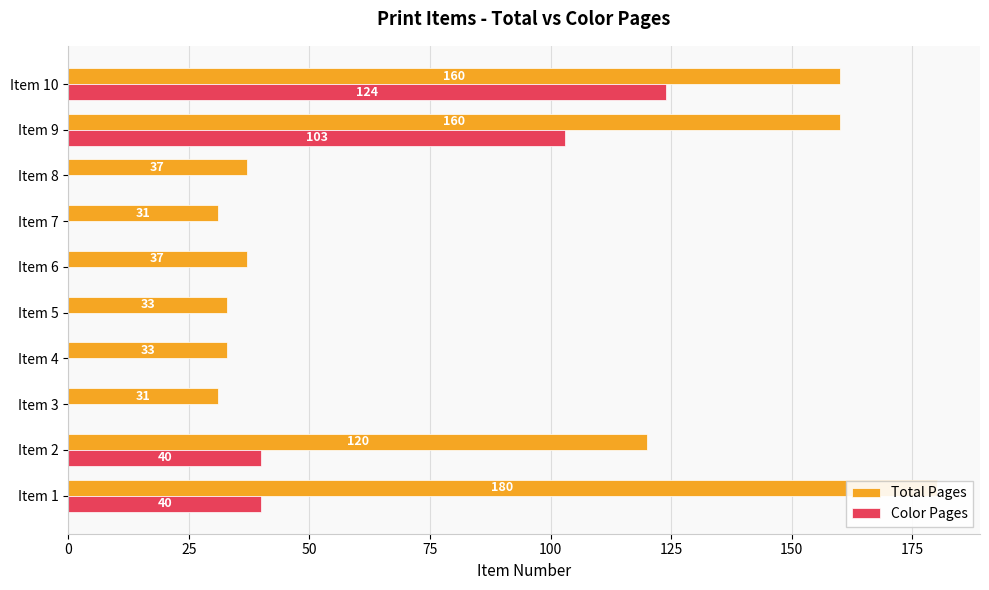

Is the value of Color Pages at 125 greater than the value of Total Pages at 0?

No